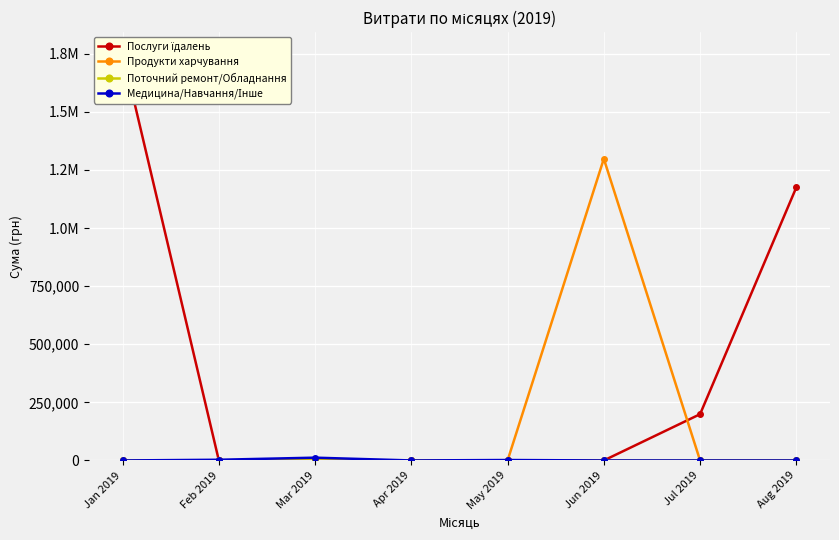

List the labels in order of Послуги їдалень value, largest first.

Jan 2019, Aug 2019, Jul 2019, Feb 2019, Mar 2019, Apr 2019, May 2019, Jun 2019